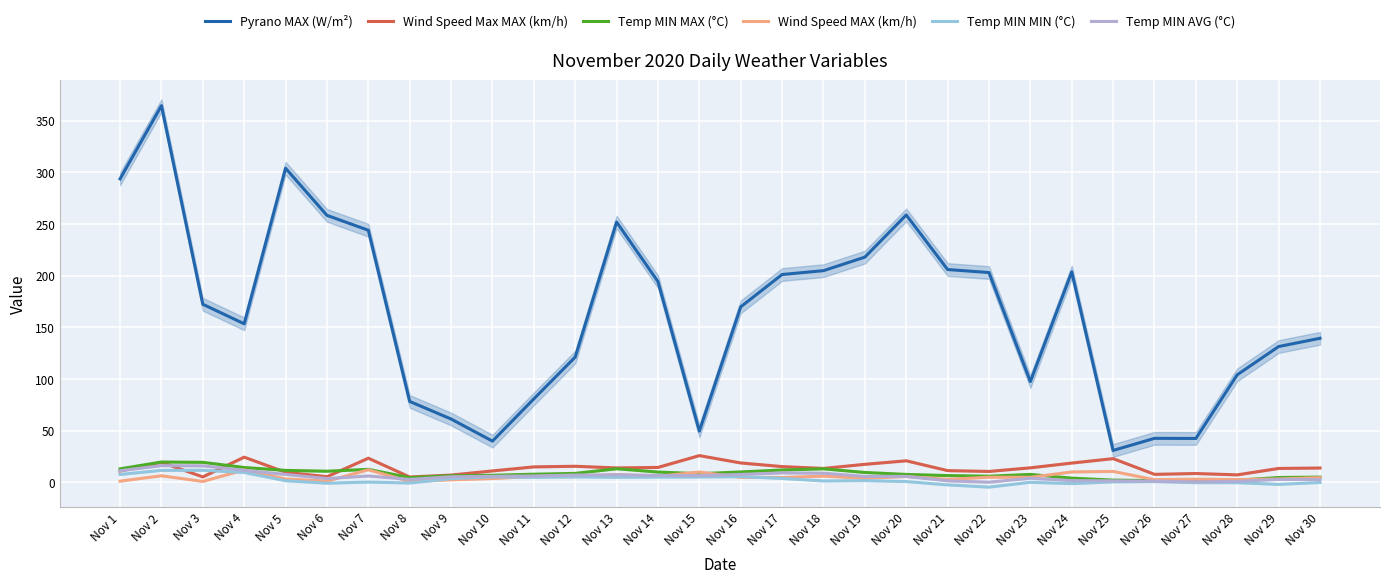

Reading left to right, transcribe all the data shown in this chart.

Pyrano MAX (W/m²): Nov 1=293.6	Nov 2=364.4	Nov 3=172.3	Nov 4=153.4	Nov 5=303.9	Nov 6=258.3	Nov 7=243.9	Nov 8=78.3	Nov 9=61.3	Nov 10=39.9	Nov 11=80.8	Nov 12=121.2	Nov 13=251.8	Nov 14=194.2	Nov 15=49.6	Nov 16=169.8	Nov 17=201.1	Nov 18=204.8	Nov 19=217.9	Nov 20=258.7	Nov 21=205.9	Nov 22=203.0	Nov 23=97.5	Nov 24=203.6	Nov 25=30.9	Nov 26=42.6	Nov 27=42.5	Nov 28=104.1	Nov 29=131.4	Nov 30=139.4
Wind Speed Max MAX (km/h): Nov 1=11.0	Nov 2=19.4	Nov 3=5.3	Nov 4=24.4	Nov 5=9.8	Nov 6=5.5	Nov 7=23.4	Nov 8=5.2	Nov 9=7.1	Nov 10=11.1	Nov 11=15.0	Nov 12=15.6	Nov 13=14.0	Nov 14=14.5	Nov 15=25.9	Nov 16=18.8	Nov 17=15.3	Nov 18=13.5	Nov 19=17.5	Nov 20=20.9	Nov 21=11.4	Nov 22=10.6	Nov 23=14.1	Nov 24=18.7	Nov 25=23.0	Nov 26=7.8	Nov 27=8.6	Nov 28=7.3	Nov 29=13.5	Nov 30=13.9
Temp MIN MAX (°C): Nov 1=13.1	Nov 2=19.7	Nov 3=19.4	Nov 4=14.4	Nov 5=11.6	Nov 6=10.8	Nov 7=12.6	Nov 8=4.6	Nov 9=6.4	Nov 10=6.9	Nov 11=7.9	Nov 12=8.7	Nov 13=13.2	Nov 14=10.0	Nov 15=8.4	Nov 16=10.1	Nov 17=12.0	Nov 18=13.1	Nov 19=9.6	Nov 20=7.7	Nov 21=6.6	Nov 22=6.0	Nov 23=7.7	Nov 24=4.1	Nov 25=2.2	Nov 26=1.7	Nov 27=1.2	Nov 28=2.1	Nov 29=4.7	Nov 30=5.1
Wind Speed MAX (km/h): Nov 1=1.2	Nov 2=6.4	Nov 3=0.9	Nov 4=12.1	Nov 5=3.3	Nov 6=1.2	Nov 7=12.2	Nov 8=0.8	Nov 9=2.5	Nov 10=3.7	Nov 11=5.8	Nov 12=5.5	Nov 13=7.6	Nov 14=5.9	Nov 15=10.0	Nov 16=4.9	Nov 17=4.7	Nov 18=6.1	Nov 19=3.9	Nov 20=5.7	Nov 21=2.9	Nov 22=5.0	Nov 23=4.9	Nov 24=10.1	Nov 25=10.6	Nov 26=2.6	Nov 27=3.1	Nov 28=2.7	Nov 29=3.3	Nov 30=4.6
Temp MIN MIN (°C): Nov 1=7.7	Nov 2=11.6	Nov 3=11.7	Nov 4=9.6	Nov 5=1.6	Nov 6=-0.8	Nov 7=0.3	Nov 8=-0.6	Nov 9=3.6	Nov 10=5.3	Nov 11=4.9	Nov 12=5.3	Nov 13=4.9	Nov 14=5.1	Nov 15=5.2	Nov 16=5.6	Nov 17=3.8	Nov 18=1.4	Nov 19=1.7	Nov 20=0.8	Nov 21=-2.4	Nov 22=-4.6	Nov 23=0.1	Nov 24=-1.2	Nov 25=0.5	Nov 26=0.8	Nov 27=-0.3	Nov 28=-0.3	Nov 29=-1.9	Nov 30=-0.1
Temp MIN AVG (°C): Nov 1=11.3	Nov 2=16.2	Nov 3=16.0	Nov 4=11.7	Nov 5=7.7	Nov 6=3.7	Nov 7=6.2	Nov 8=2.9	Nov 9=5.4	Nov 10=5.9	Nov 11=6.2	Nov 12=7.1	Nov 13=7.3	Nov 14=6.7	Nov 15=6.6	Nov 16=7.7	Nov 17=9.2	Nov 18=8.9	Nov 19=5.8	Nov 20=5.8	Nov 21=1.5	Nov 22=0.2	Nov 23=4.0	Nov 24=1.7	Nov 25=1.5	Nov 26=1.2	Nov 27=0.5	Nov 28=1.0	Nov 29=2.9	Nov 30=2.7